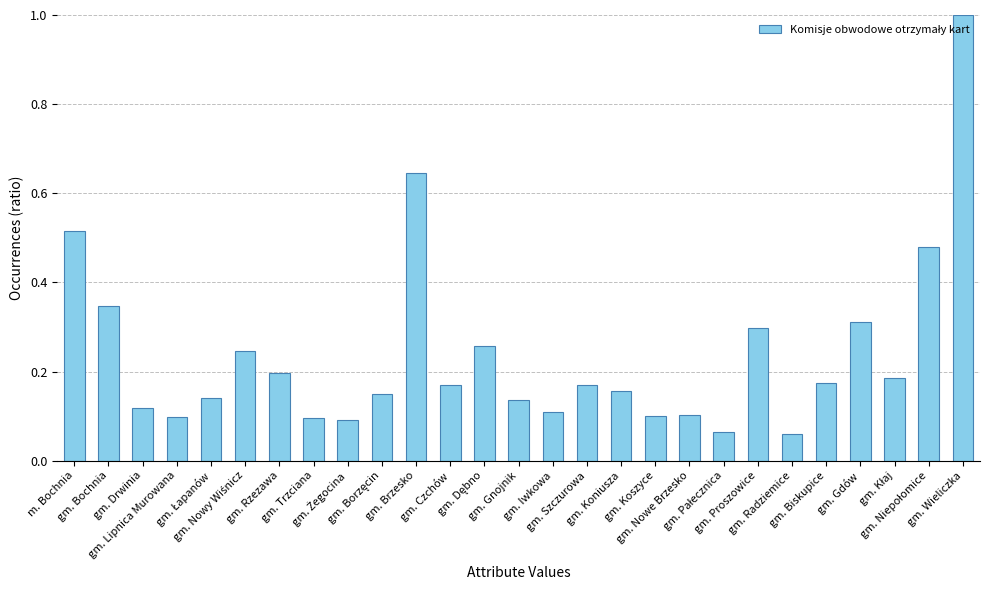

What is the maximum value shown in the chart?

1.0